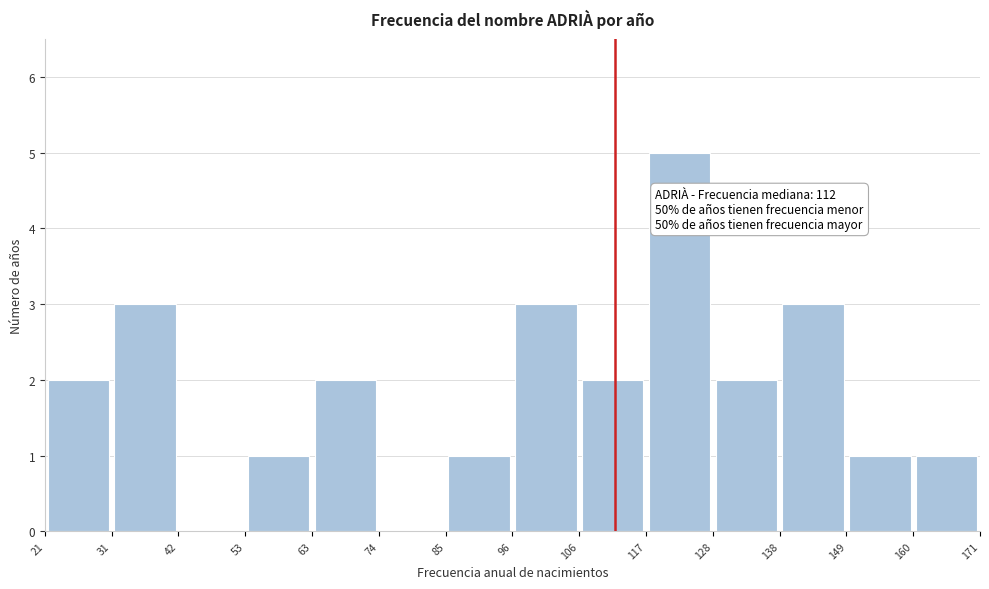

Which range on the x-axis has the tallest bar?

117 to 128